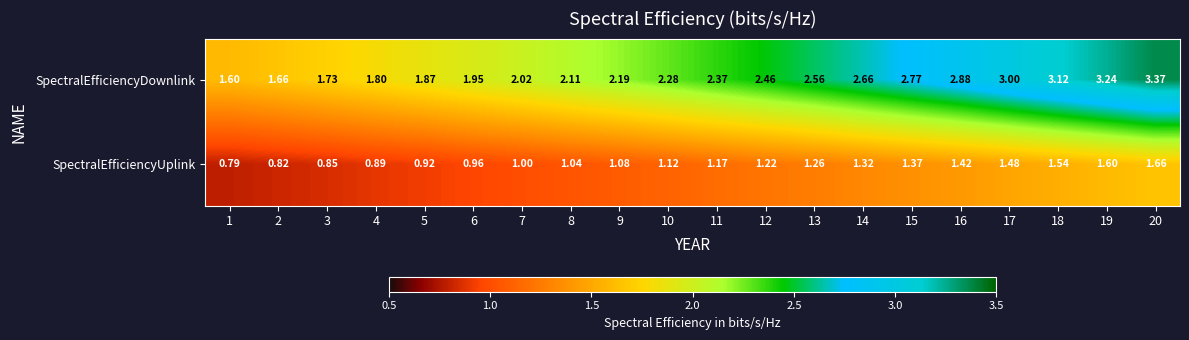

Between 1 and 10, which series saw the biggest shift?

SpectralEfficiencyDownlink